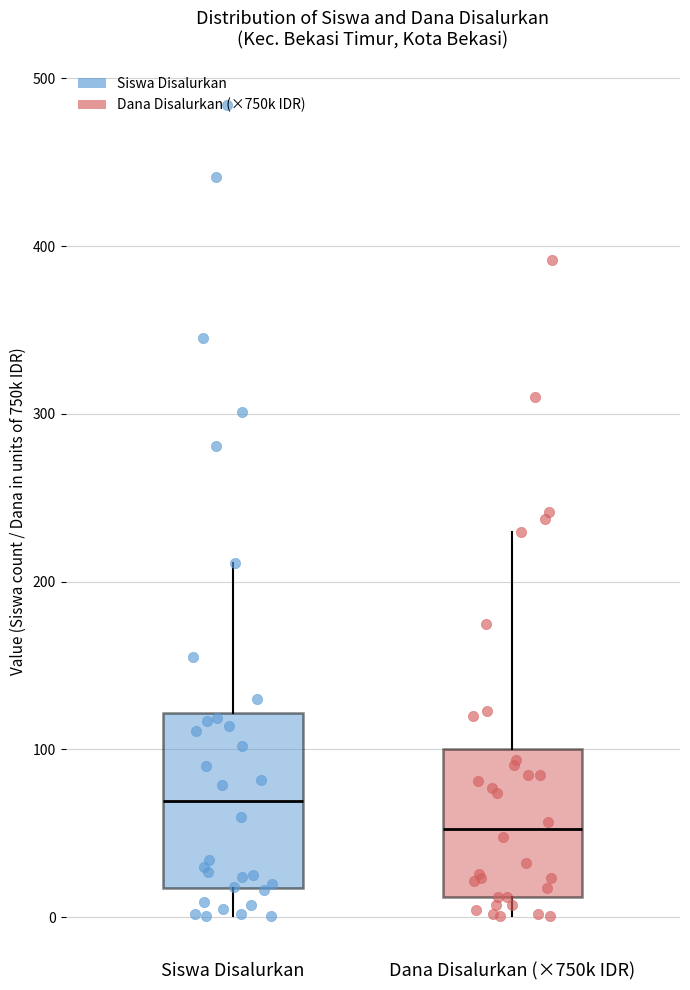

Reading left to right, transcribe this box plot: for each box, give where its median line is, the range the box spans, and where its two whiskers end, as read against the y-axis. The values are not printed on the chart, so give them approximately, as read against the axis.

Siswa Disalurkan: median 70, box 20 to 120, whiskers 0 to 210
Dana Disalurkan (×750k IDR): median 50, box 10 to 100, whiskers 0 to 230